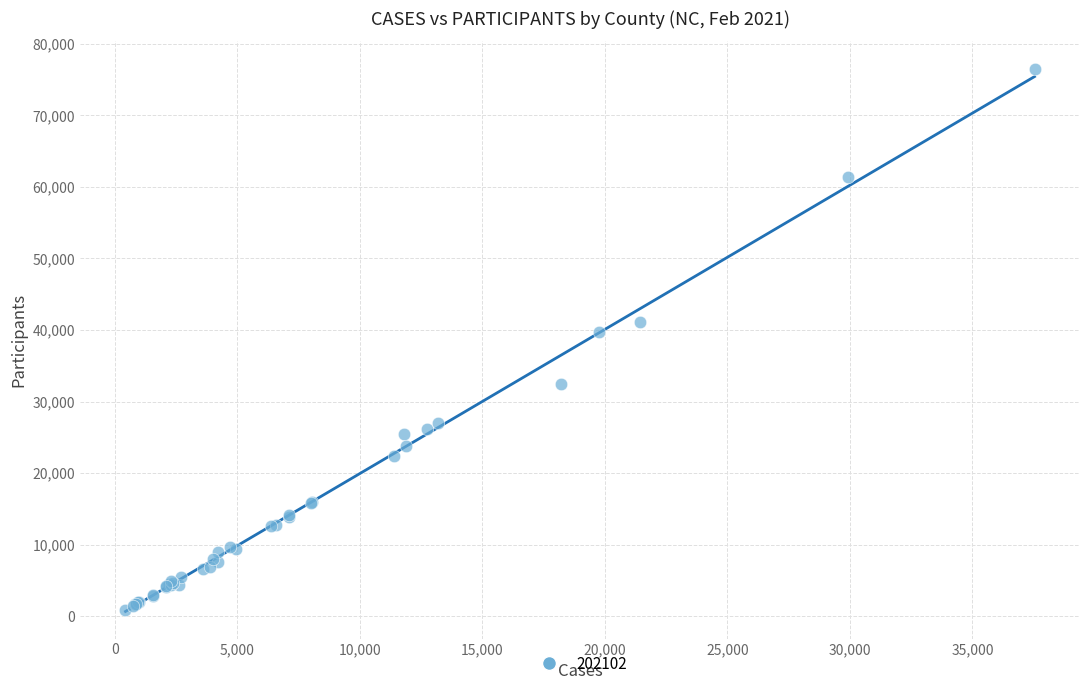

What Y value in the scatter plot is closest to 38703?

39680